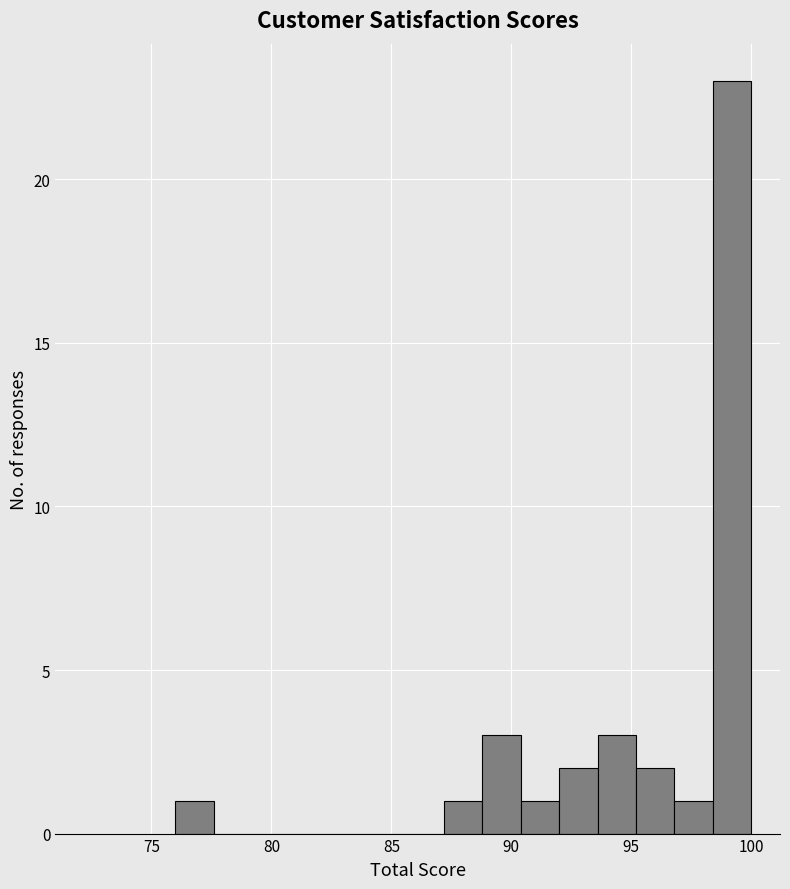

Around what value on the x-axis is the tallest bar? Give the approximate position of its centre, as read against the axis.

99.0